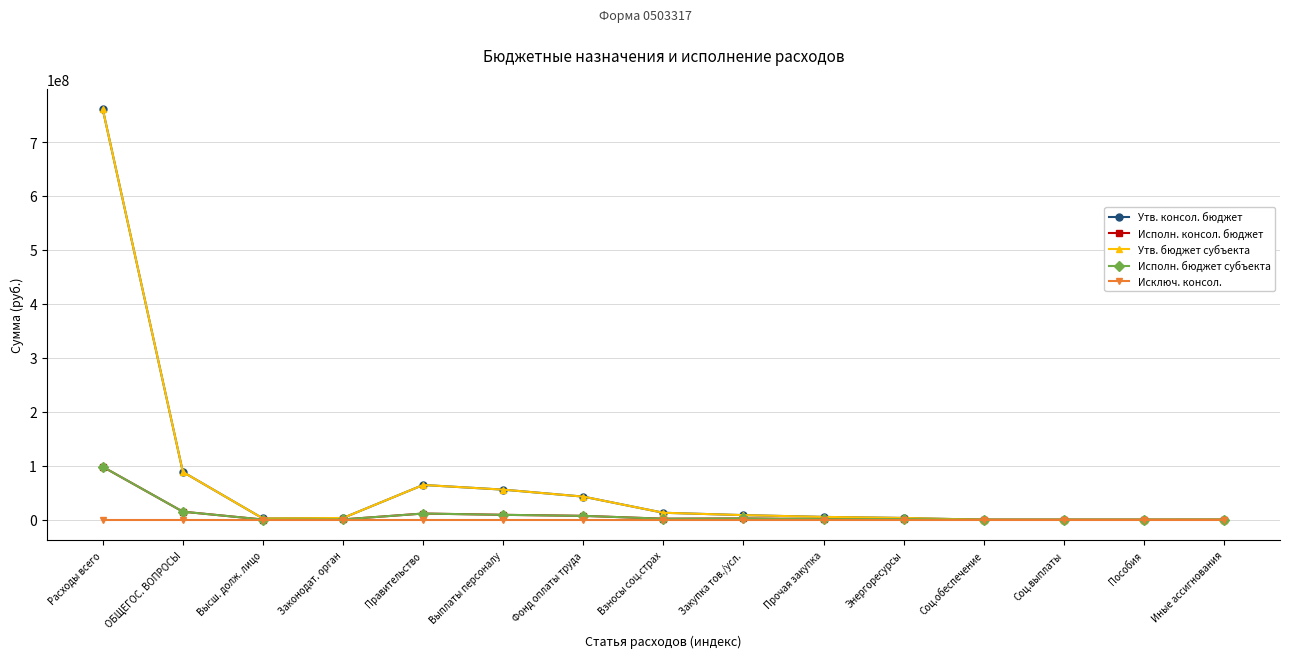

Is it true that Утв. консол. бюджет equals 11766114.9 at Закупка тов./усл.?

False